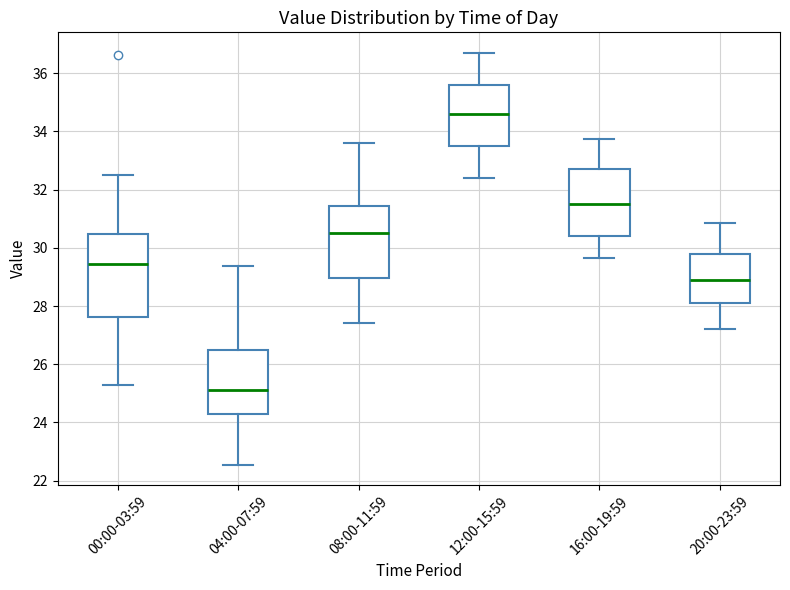

Where is the lower edge of the box for 16:00-19:59 on the y-axis? The values are not printed on the chart, so give them approximately, as read against the axis.

30.4